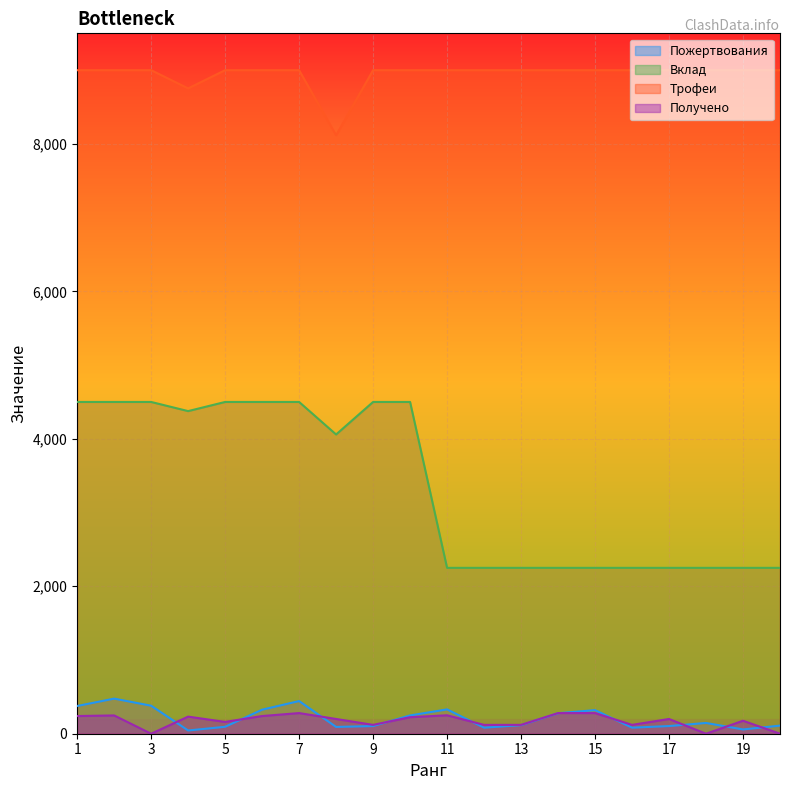

Is it true that Получено equals 280 at 14?

True